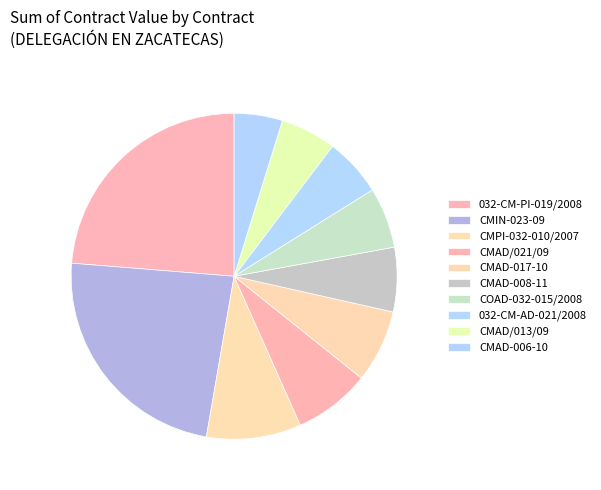

Count the number of slices in the pie.

10